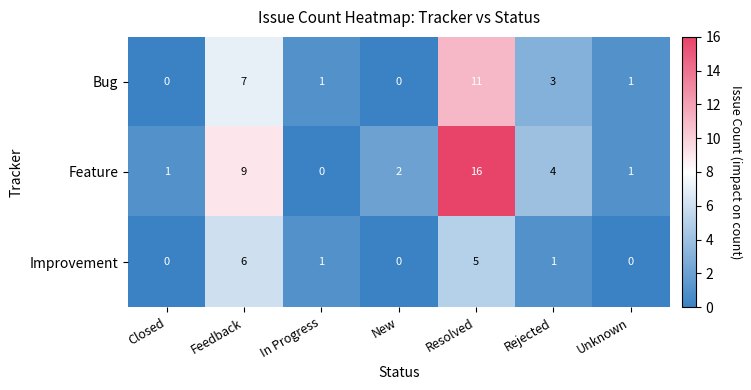

The value of Feature at New is 0. True or false?

False